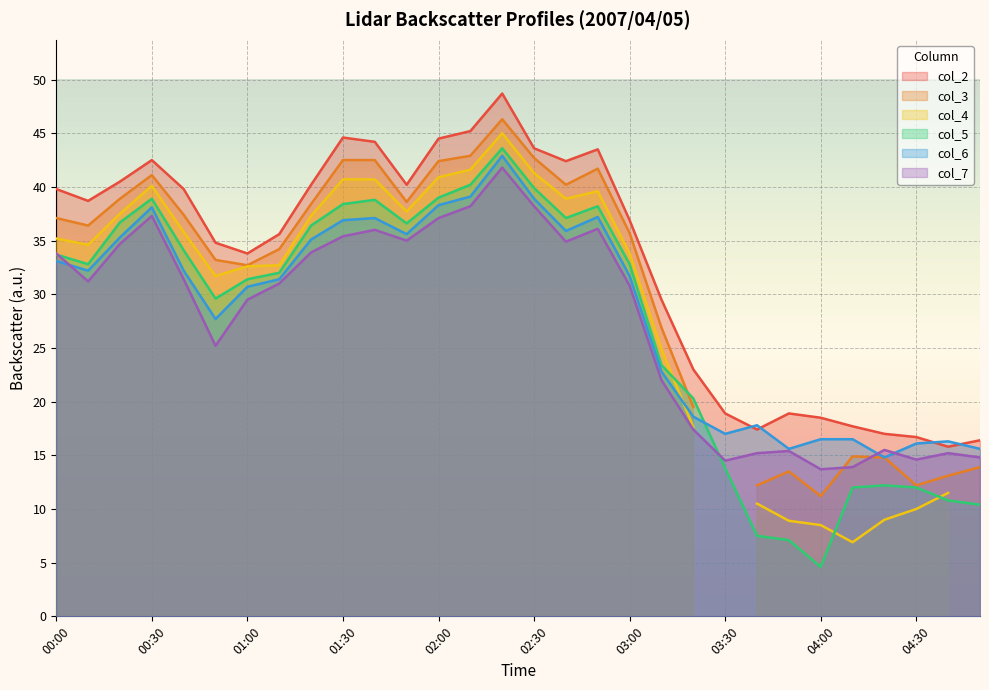

True or false: col_7 has more than 1 interior local peaks.

True